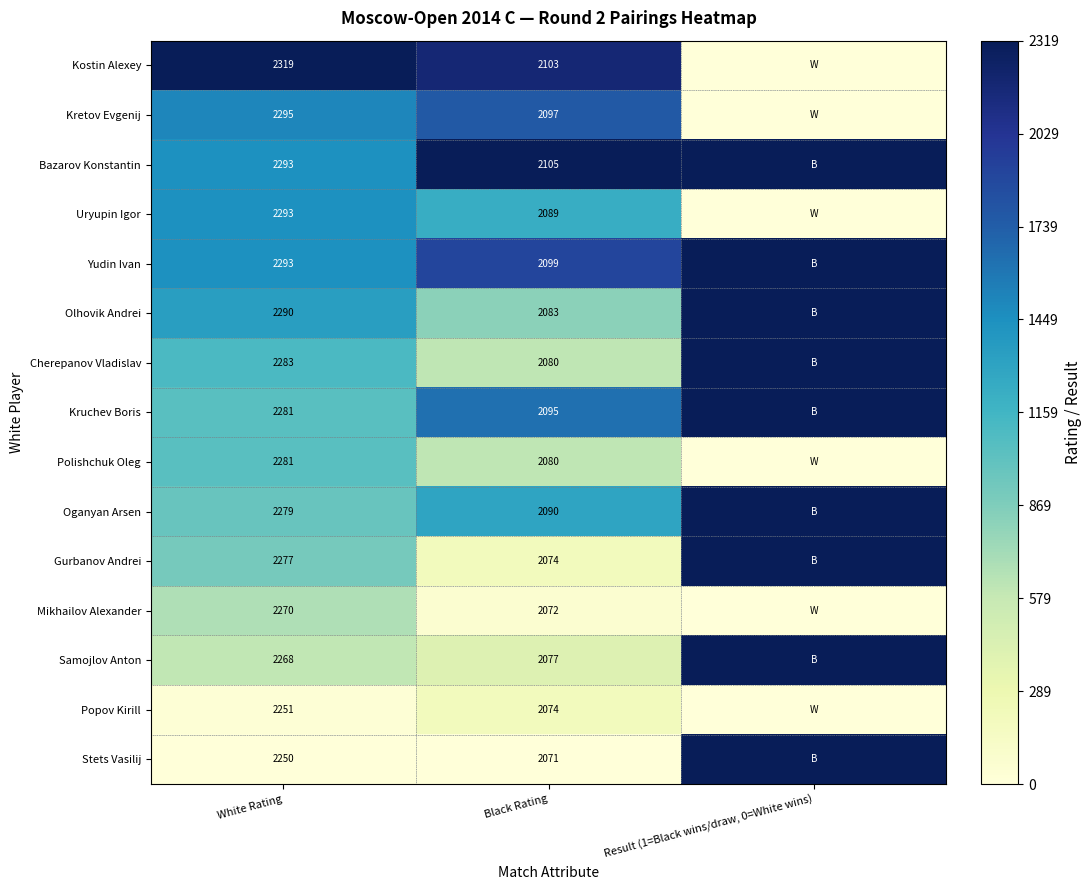

True or false: Oganyan Arsen has a value of 0.6 at White Rating.

False